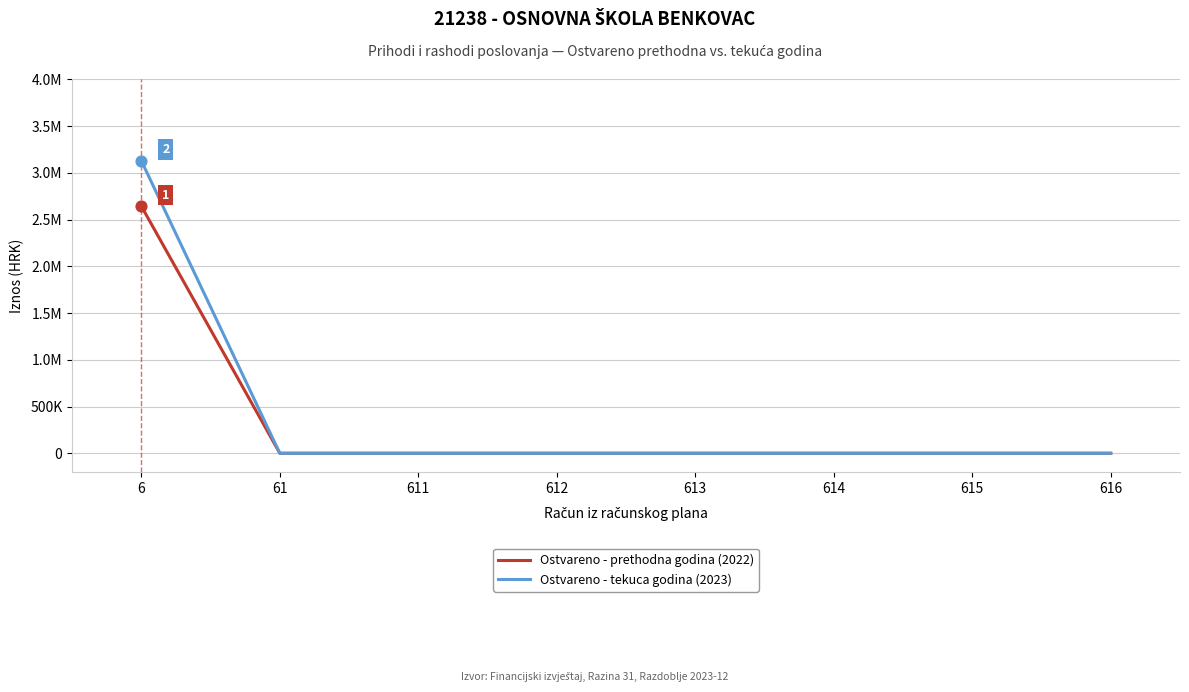

What are all the series names shown in the legend?

Ostvareno - prethodna godina (2022), Ostvareno - tekuca godina (2023)